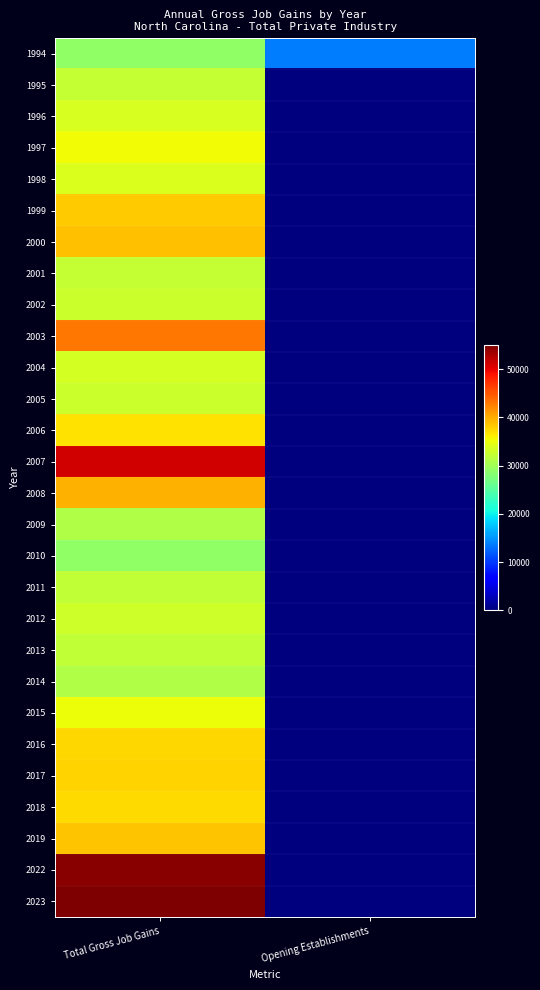

Count the number of categories in the chart.

2